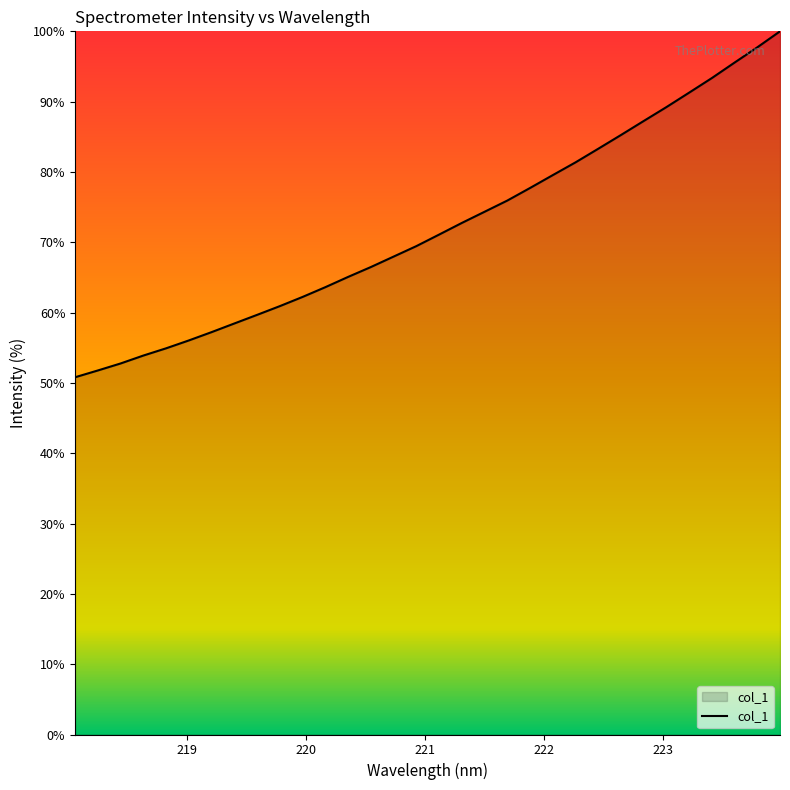

What is the greatest value displayed?

100.0